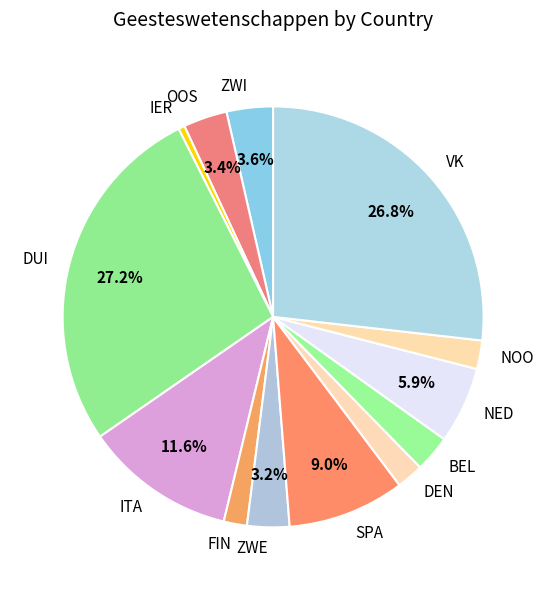

To the nearest percent, what is the combined percentage of FIN and BEL?

5%